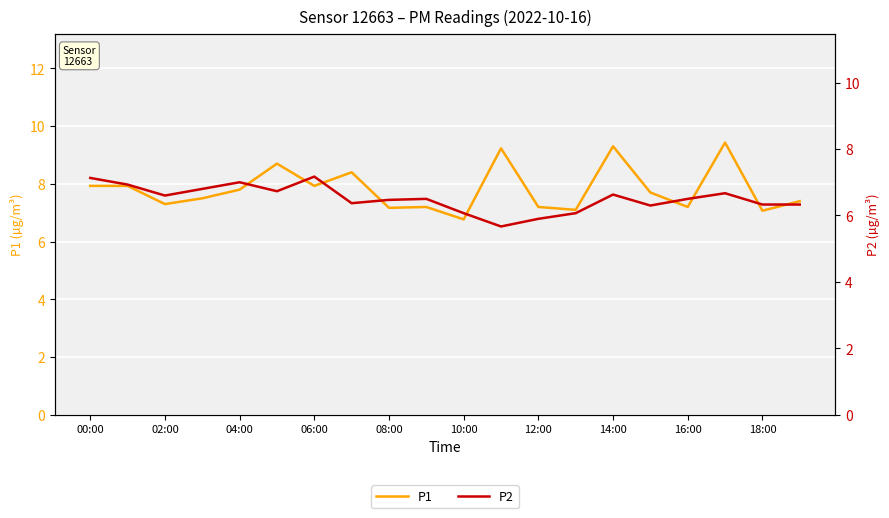

Reading left to right, what are all the values shown in this chart?

P1: 7.9	7.9	7.3	7.5	7.8	8.7	7.9	8.4	7.2	7.2	6.8	9.2	7.2	7.1	9.3	7.7	7.2	9.4	7.1	7.4
P2: 7.1	6.9	6.6	6.8	7.0	6.7	7.2	6.4	6.5	6.5	6.1	5.7	5.9	6.1	6.6	6.3	6.5	6.7	6.3	6.3